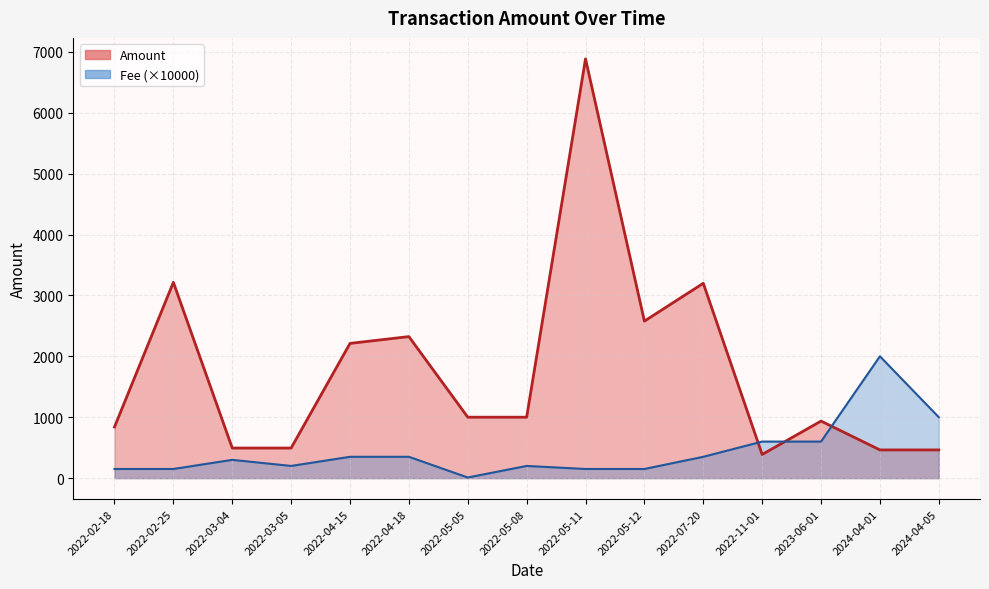

Where is the first local maximum for Amount (line)?

2022-02-25